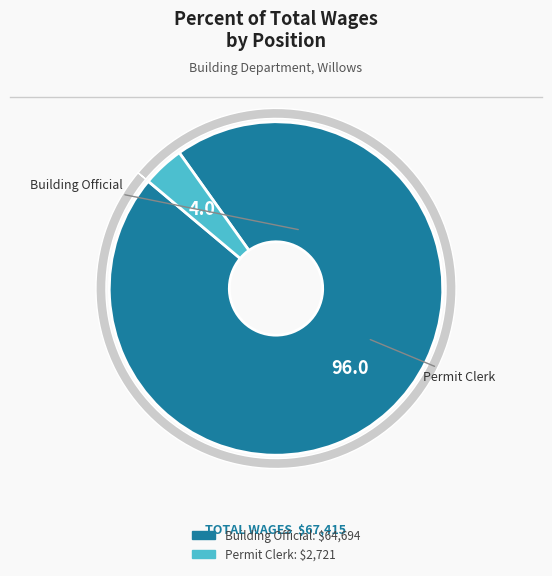

Which slice is the smallest?

Permit Clerk